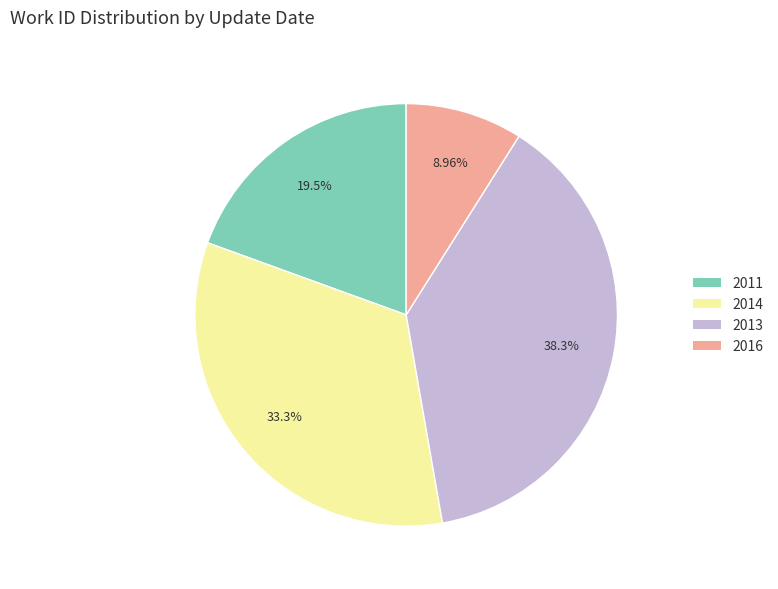

Between 2016 and 2011, which is larger?

2011